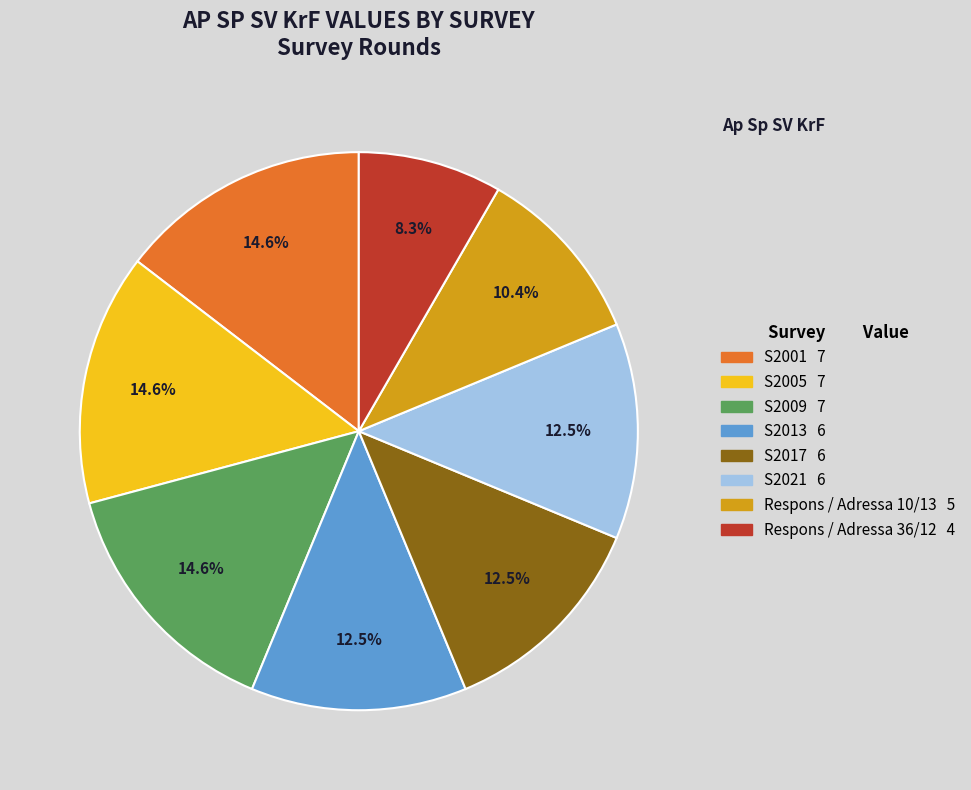

The S2013 slice represents 21% of the pie. True or false?

False